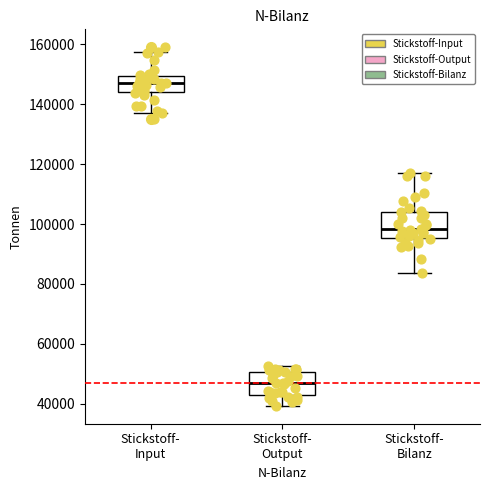

Reading left to right, read every box against the y-axis: the position of its median line, the range the box covers, and the ends of its whiskers. The values are not printed on the chart, so give them approximately, as read against the axis.

Stickstoff- Input: median 148000, box 144000 to 150000, whiskers 138000 to 158000
Stickstoff- Output: median 46000, box 42000 to 50000, whiskers 40000 to 52000
Stickstoff- Bilanz: median 98000, box 96000 to 104000, whiskers 84000 to 118000